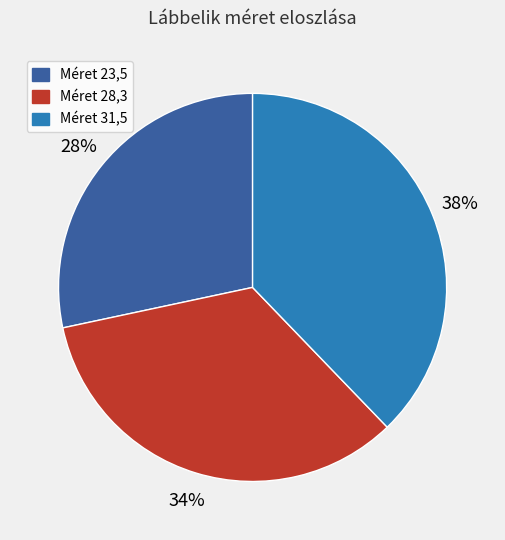

Is there a majority slice in this chart?

No